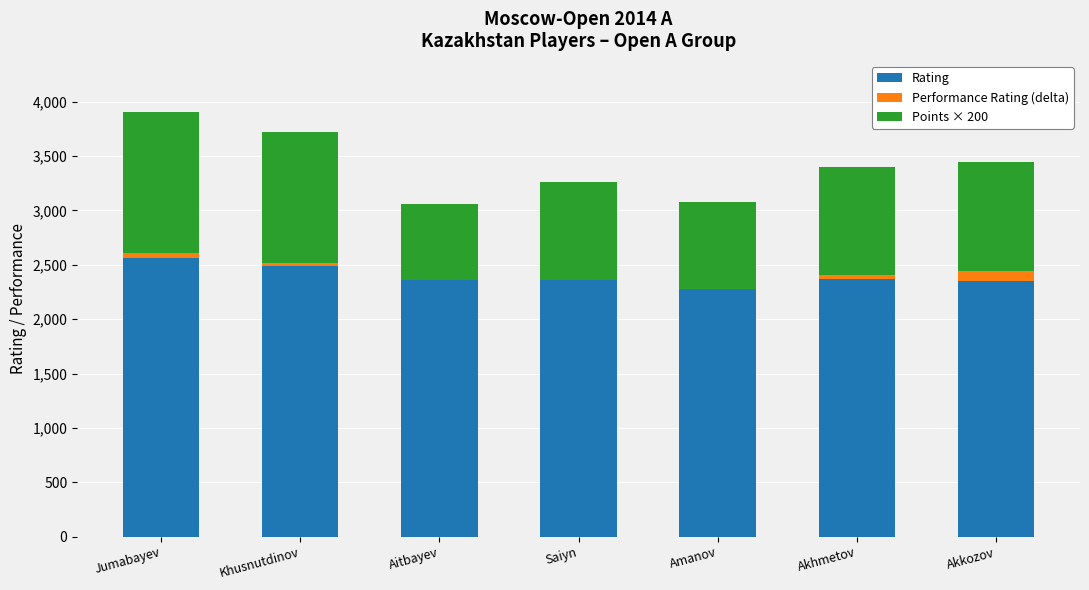

What is the label of the 7th bar from the left?

Akkozov